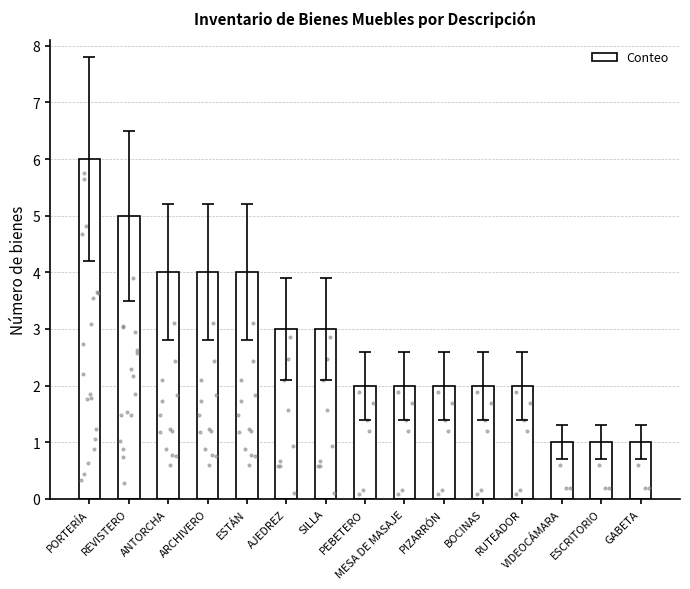

What is the change in value from PORTERÍA to ESCRITORIO?

-5